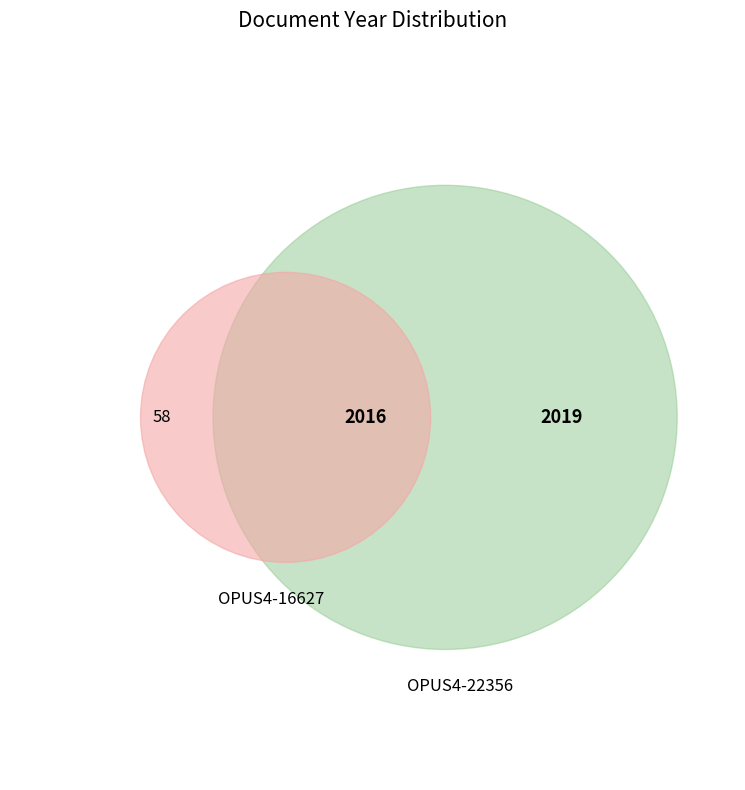

Which category has the biggest portion of the pie?

OPUS4-22356